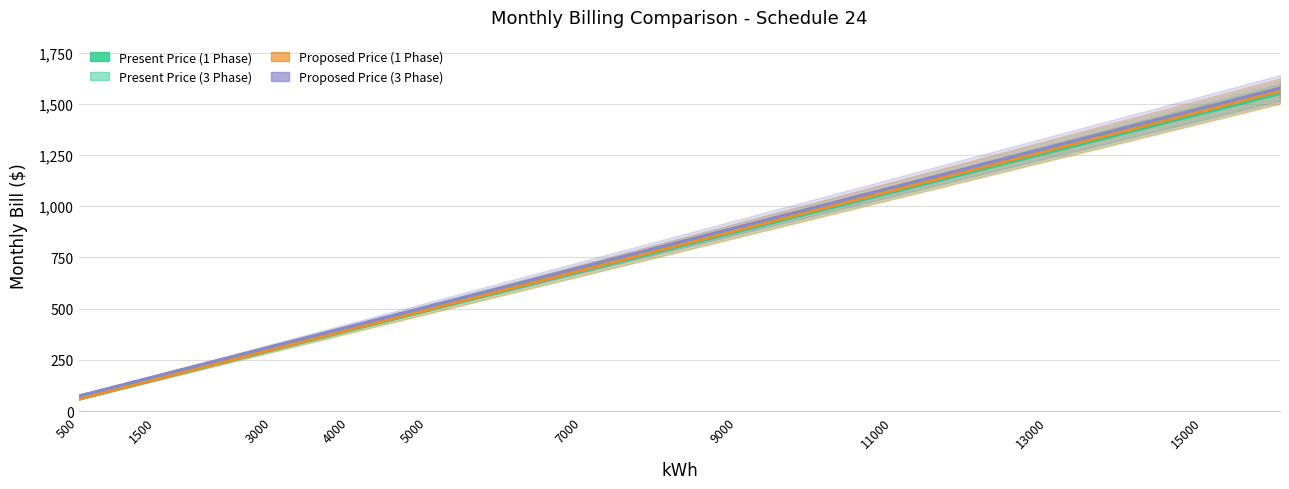

At which label does Present Price (3 Phase) reach its minimum?

500